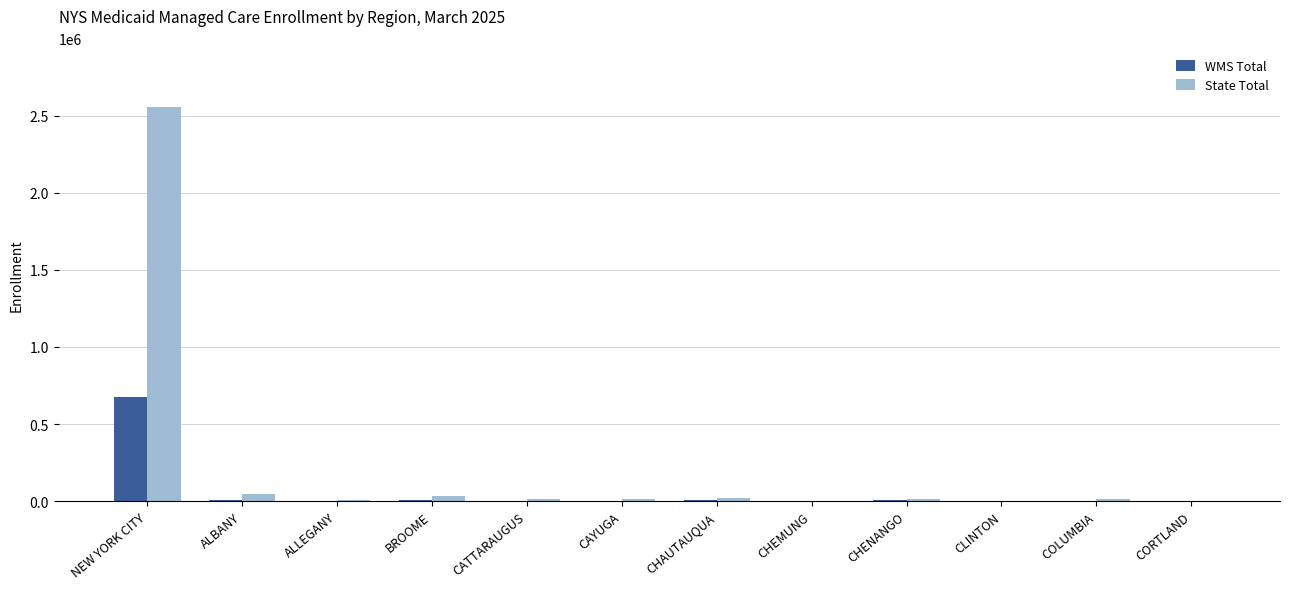

What is the maximum value shown in the chart?

2554547